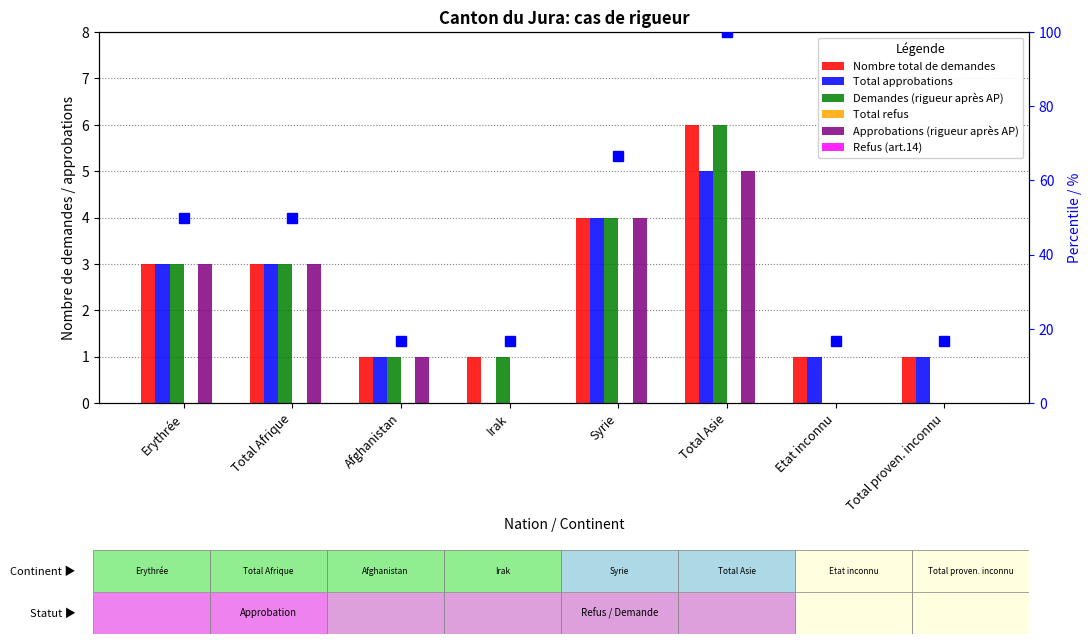

What is the difference between the Demandes (rigueur après AP) values at Total proven. inconnu and Irak?

1